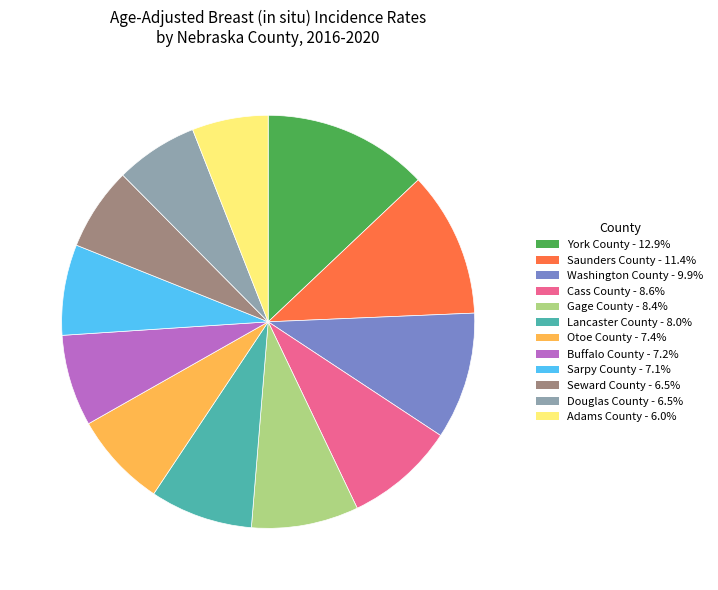

Is Gage County the majority of the pie?

No